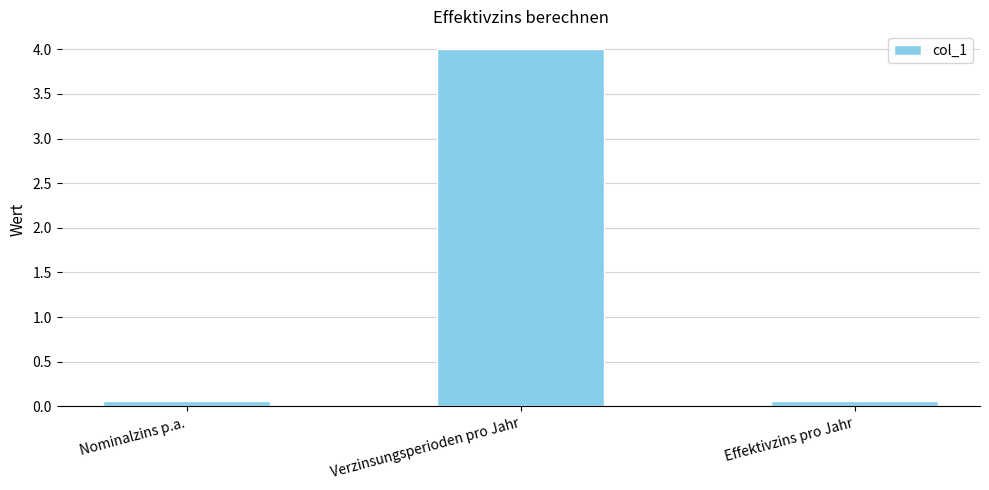

What is the greatest value displayed?

4.0